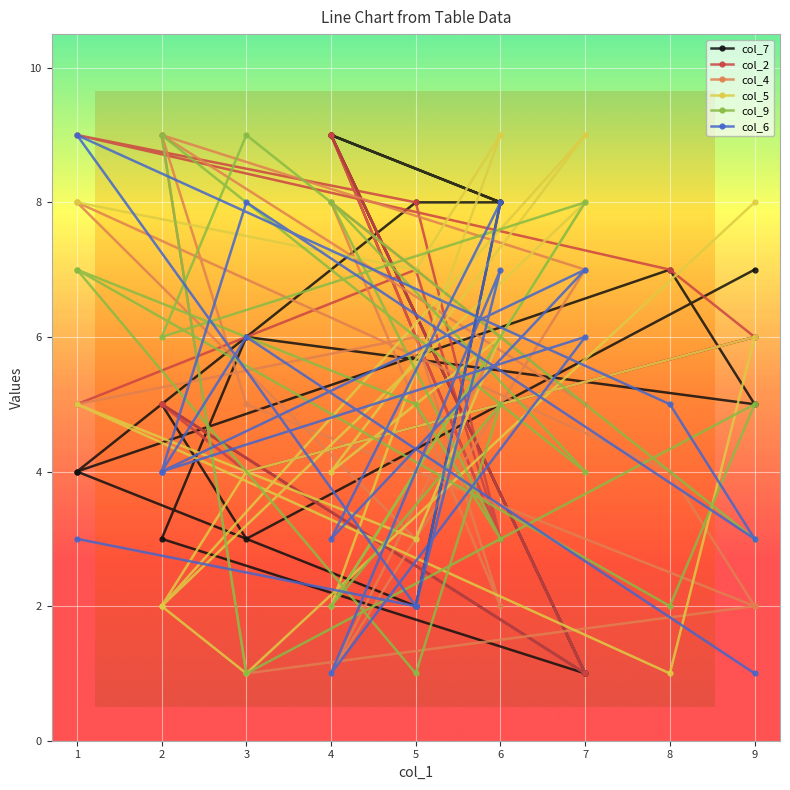

Count the col_6 values in the range 3 to 7.

10